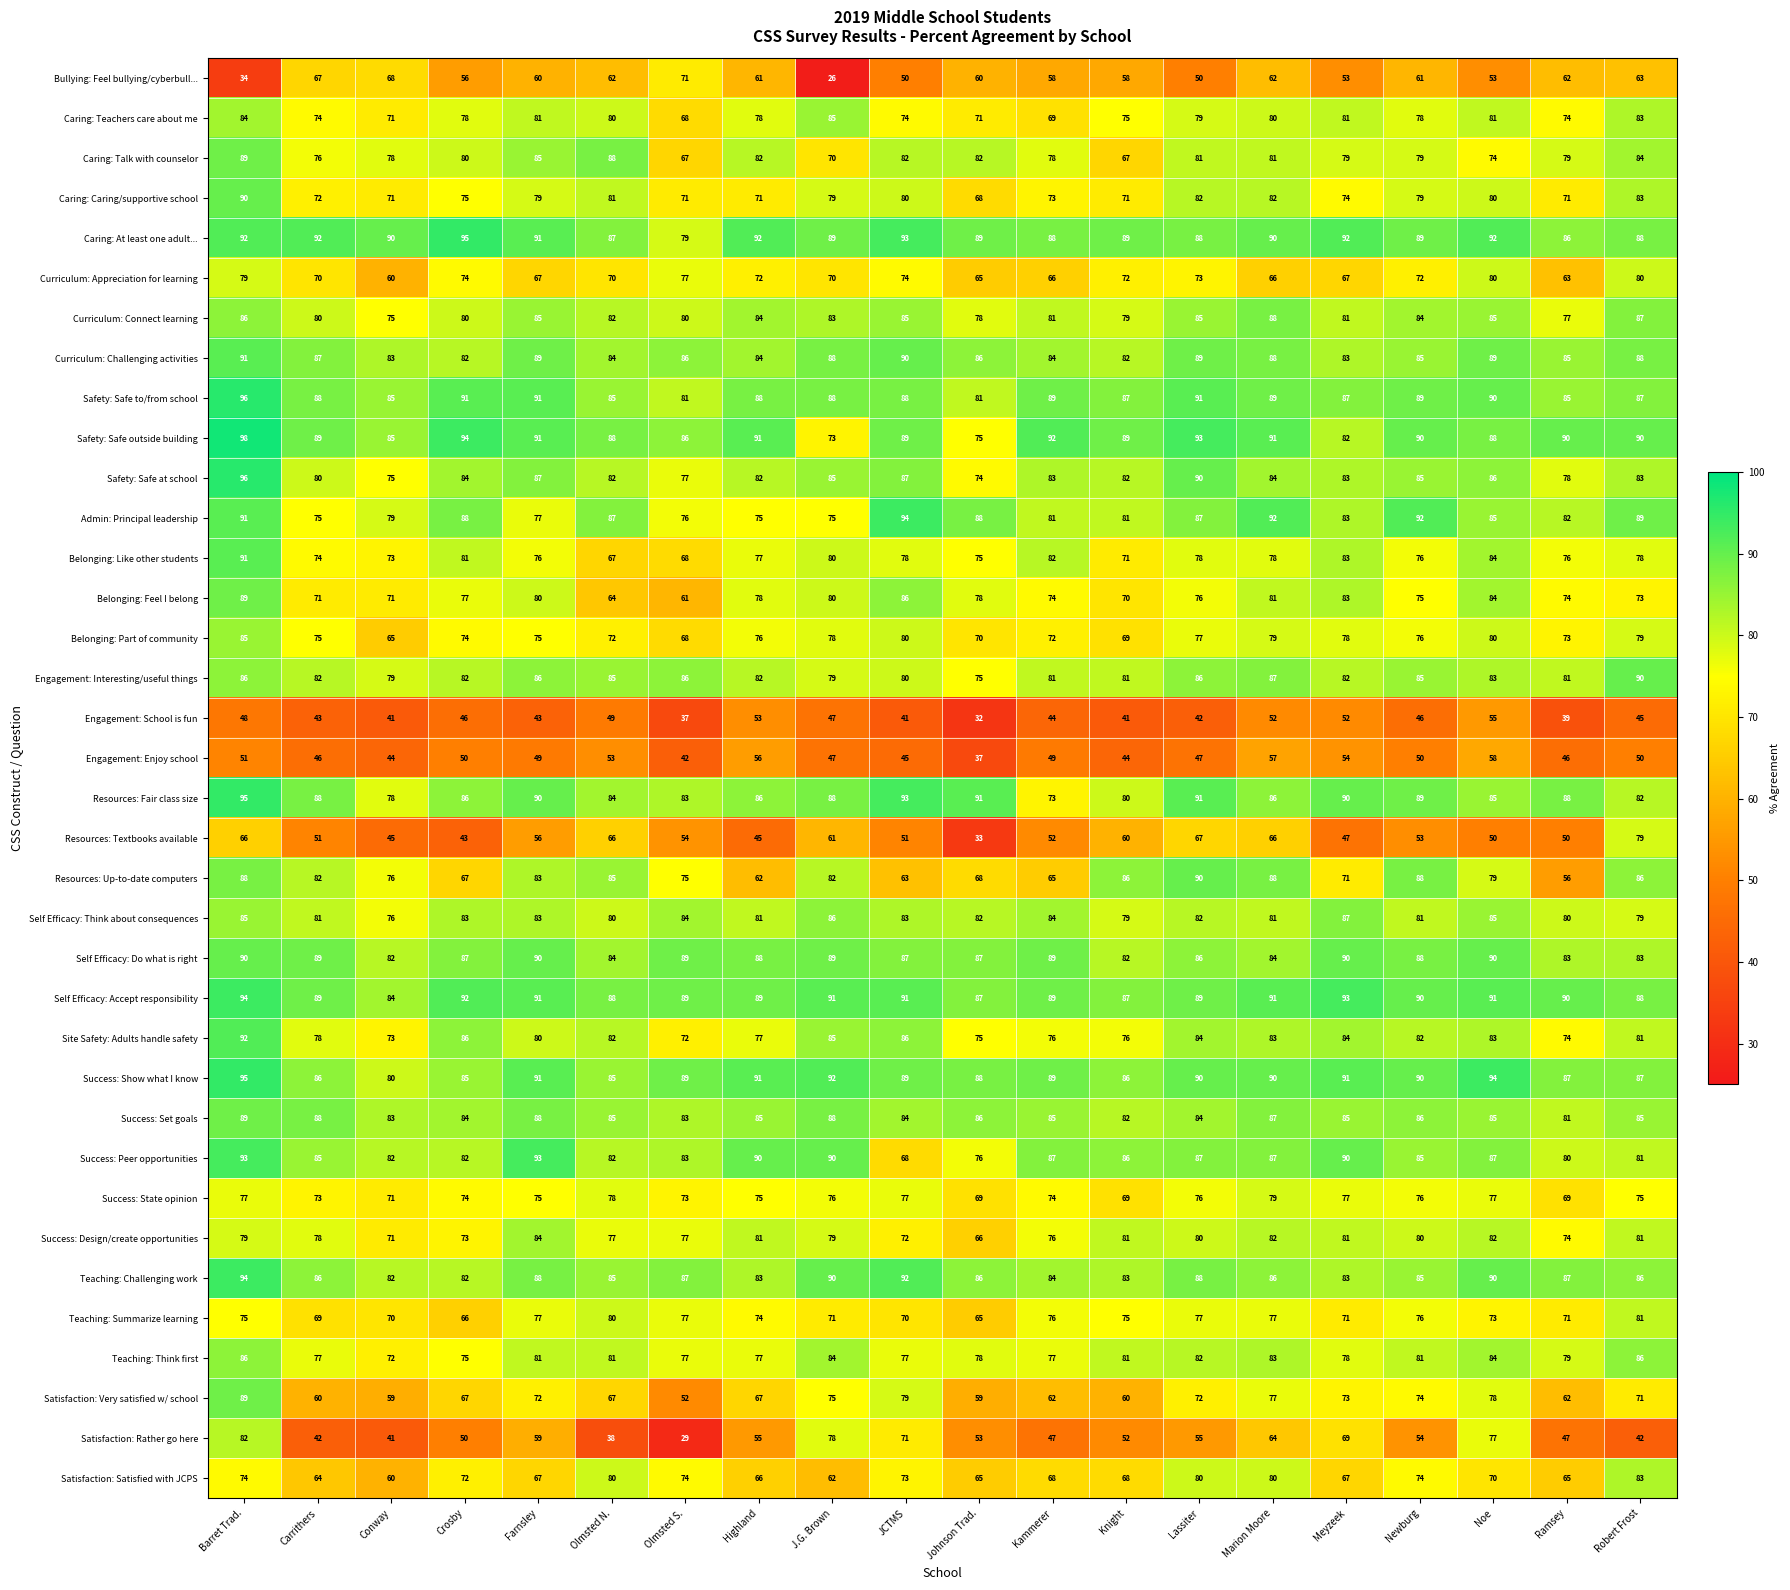

At how many categories does at least one series exceed 69?

20